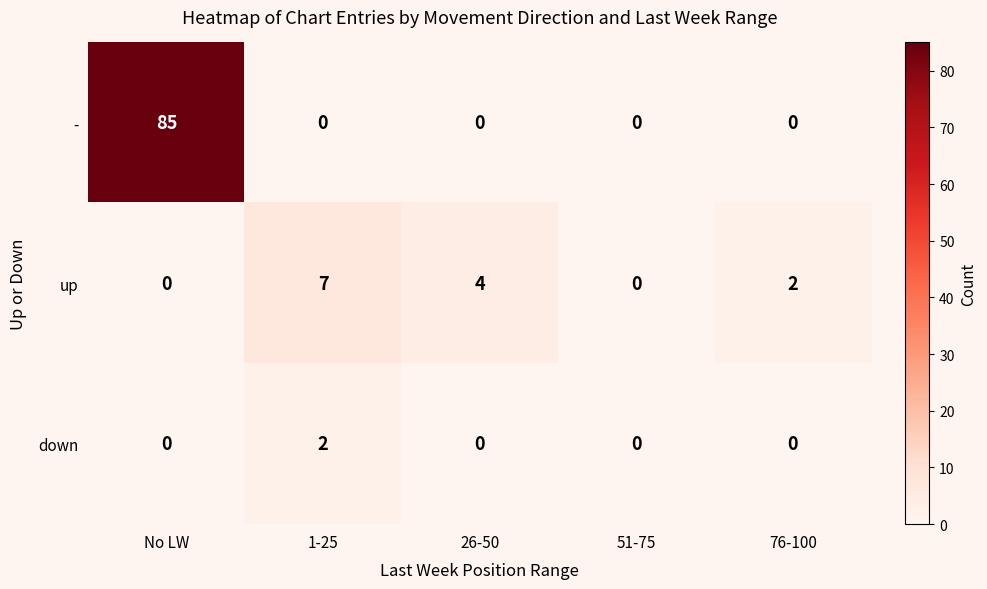

Rank the series at 1-25 from lowest to highest value.

-, down, up